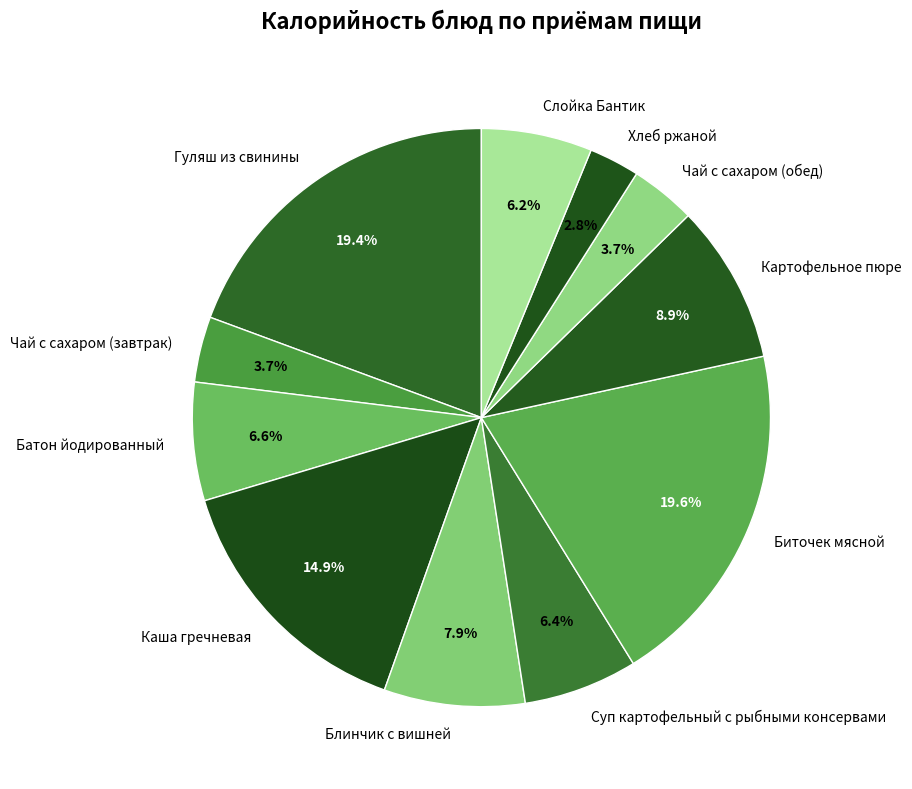

How many slices are in this pie chart?

11